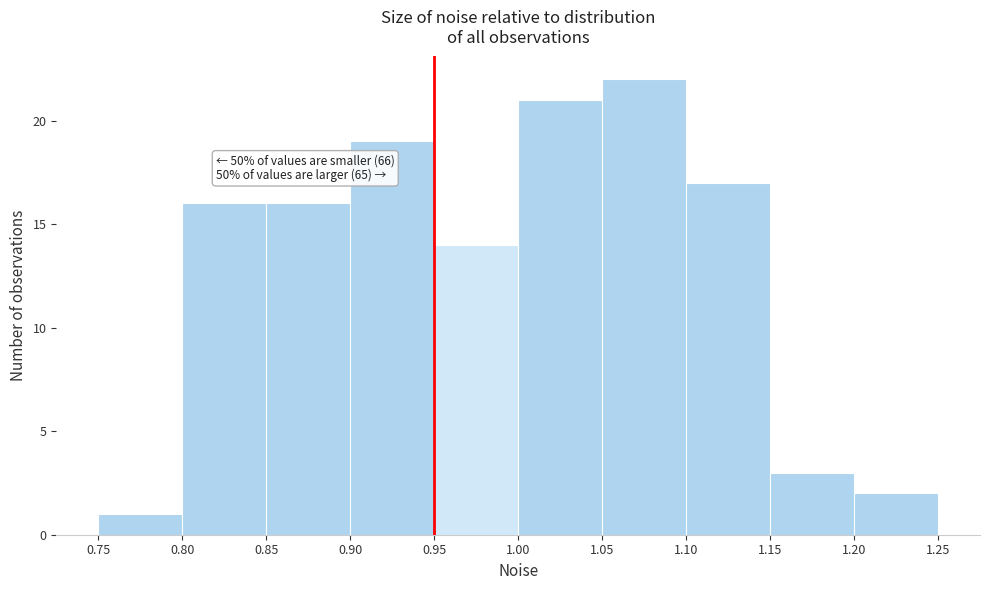

Which range on the x-axis has the tallest bar?

1.05 to 1.10